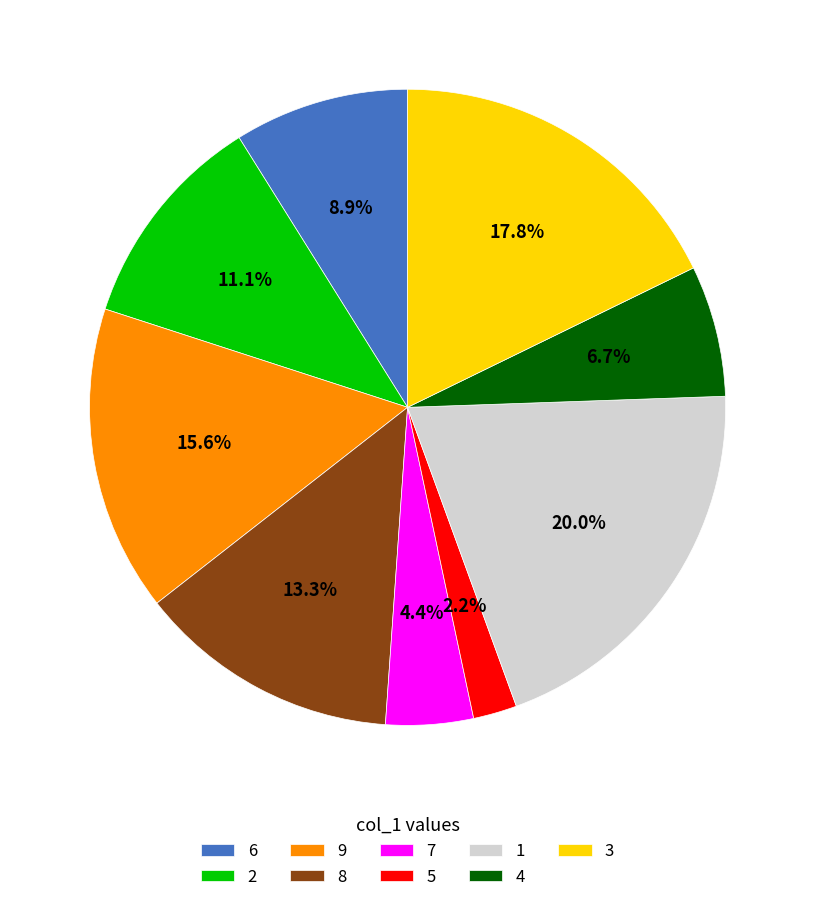

What is the smallest slice in the pie chart?

5